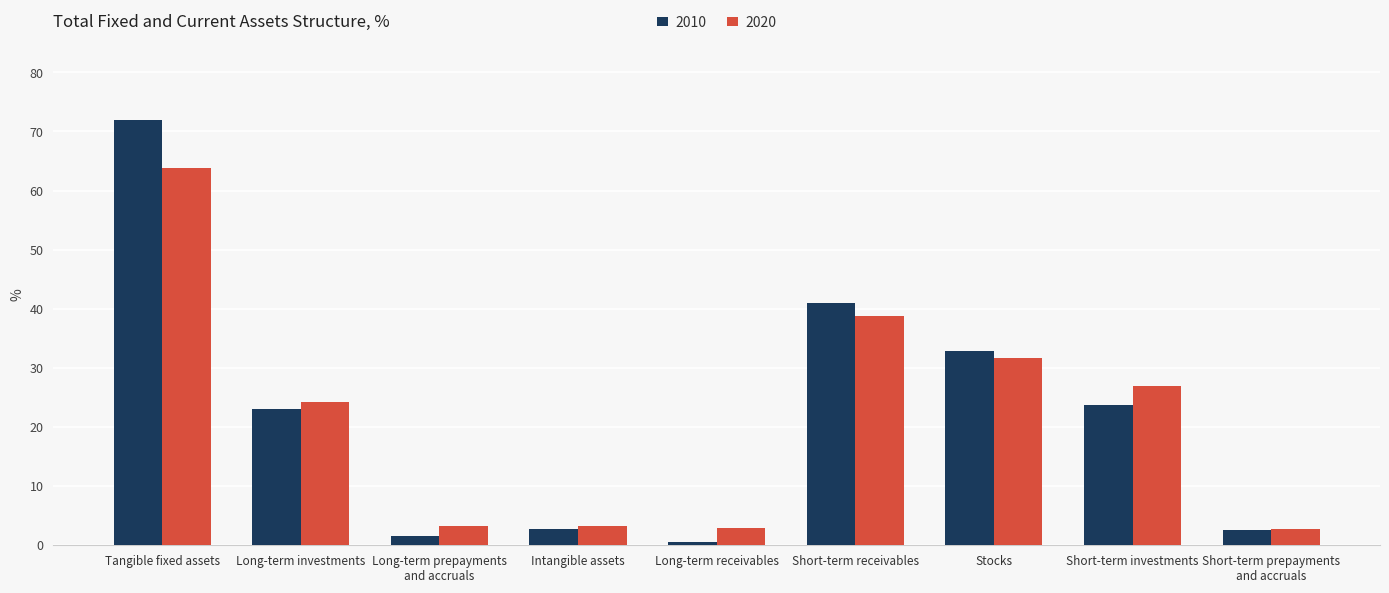

What is the label of the 3rd bar from the right?

Stocks